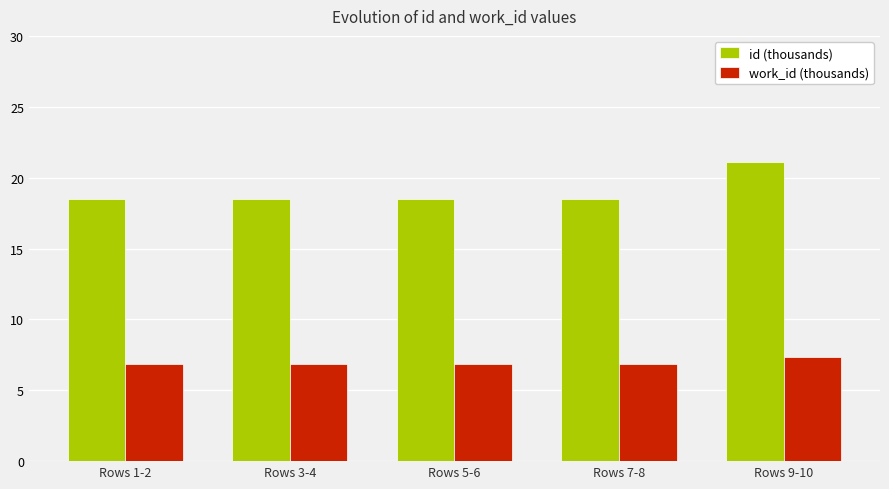

Count the work_id (thousands) values in the range 6 to 7.

4